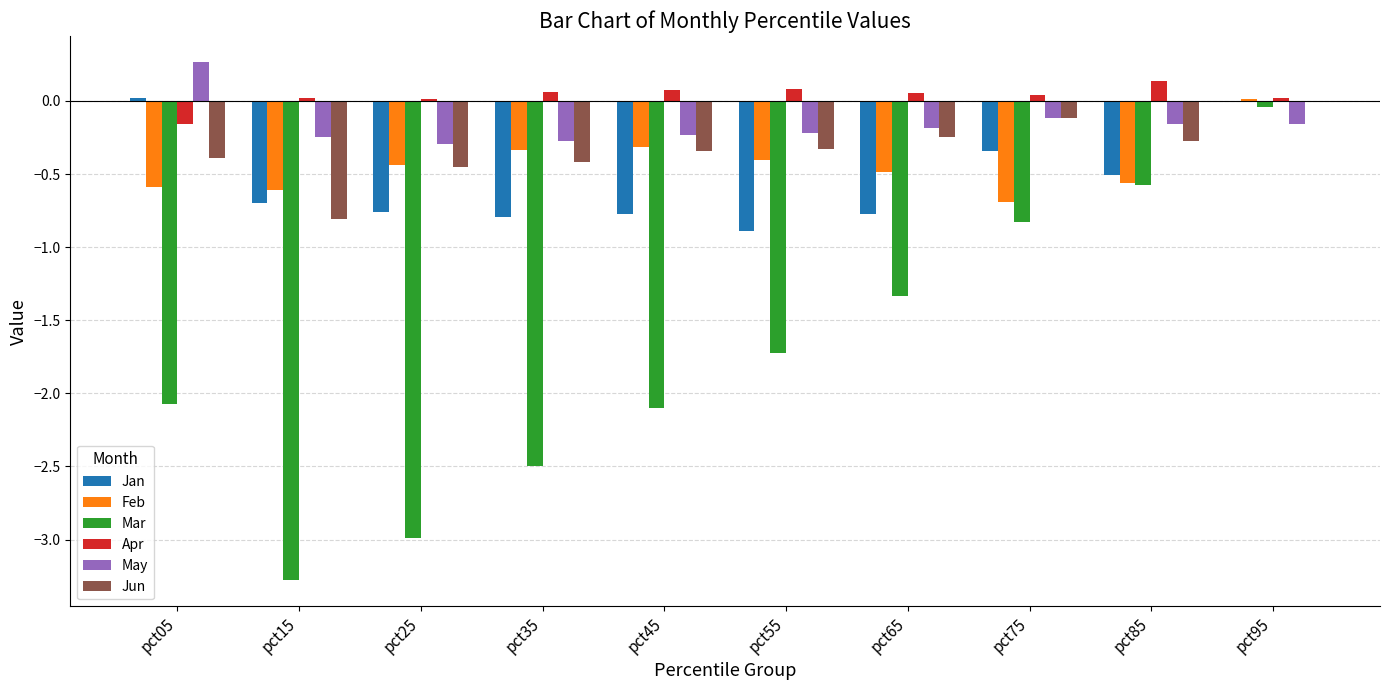

At which label does Jun reach its peak?

pct95